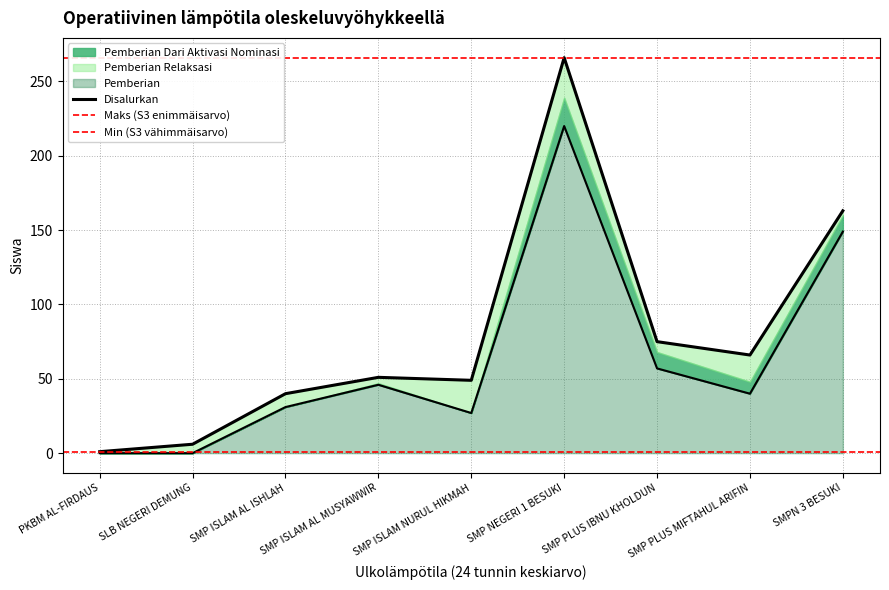

True or false: Disalurkan and Pemberian intersect in this chart.

False